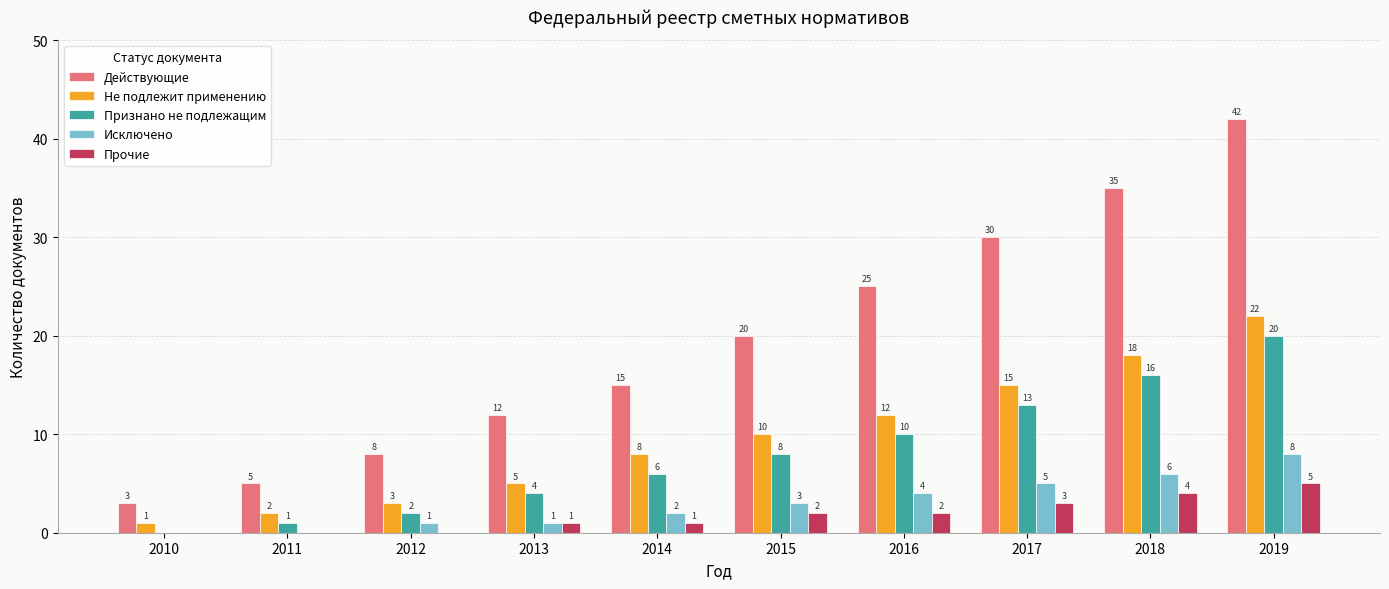

Reading left to right, what are all the values shown in this chart?

Действующие: 2010=3	2011=5	2012=8	2013=12	2014=15	2015=20	2016=25	2017=30	2018=35	2019=42
Не подлежит применению: 2010=1	2011=2	2012=3	2013=5	2014=8	2015=10	2016=12	2017=15	2018=18	2019=22
Признано не подлежащим: 2010=0	2011=1	2012=2	2013=4	2014=6	2015=8	2016=10	2017=13	2018=16	2019=20
Исключено: 2010=0	2011=0	2012=1	2013=1	2014=2	2015=3	2016=4	2017=5	2018=6	2019=8
Прочие: 2010=0	2011=0	2012=0	2013=1	2014=1	2015=2	2016=2	2017=3	2018=4	2019=5